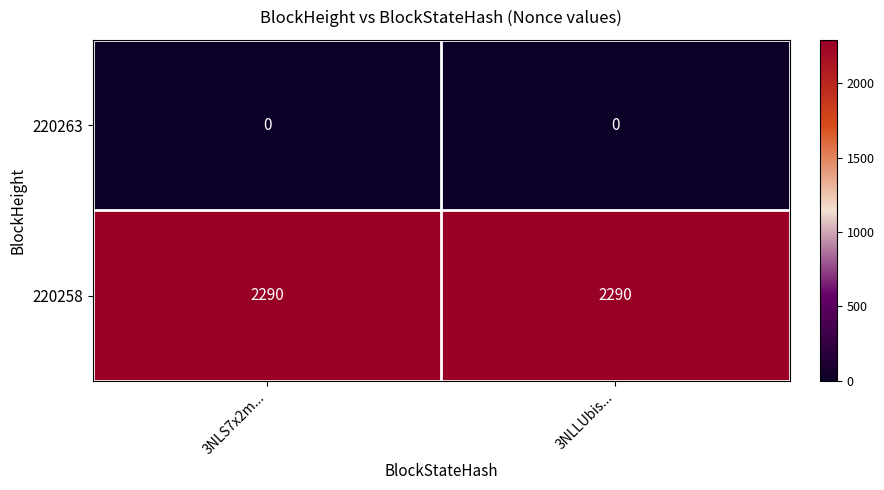

Is the value of 220263 at 3NLLUbis... greater than the value of 220258 at 3NLS7x2m...?

No